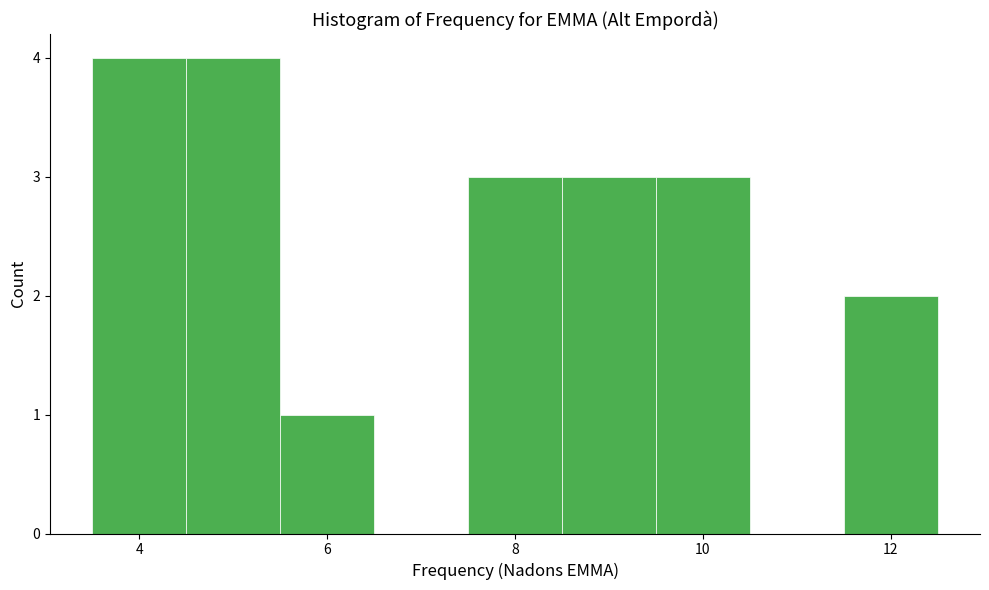

What is the height of the bar covering 8.5 to 9.5 on the x-axis? Neither the bar edges nor the heights are printed on the chart, so give them approximately, as read against the axes.

3